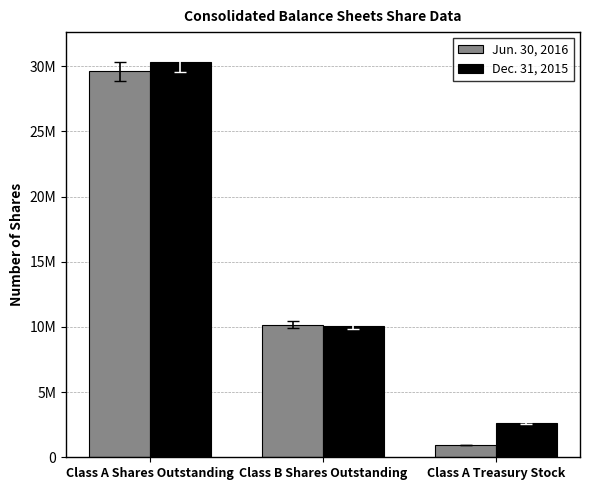

What is the difference between the maximum and second lowest values in the Dec. 31, 2015 series?

20210513